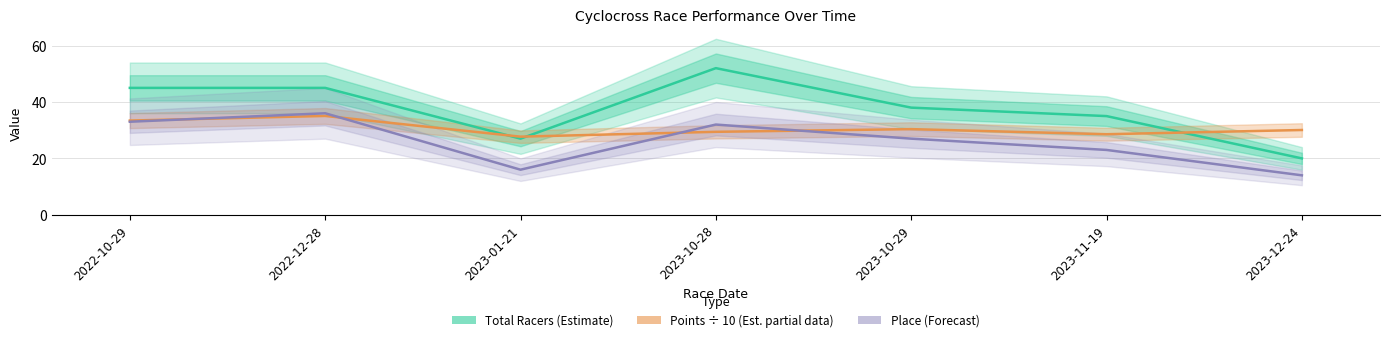

List the labels in order of Place (Forecast) value, smallest first.

2023-12-24, 2023-01-21, 2023-11-19, 2023-10-29, 2023-10-28, 2022-10-29, 2022-12-28